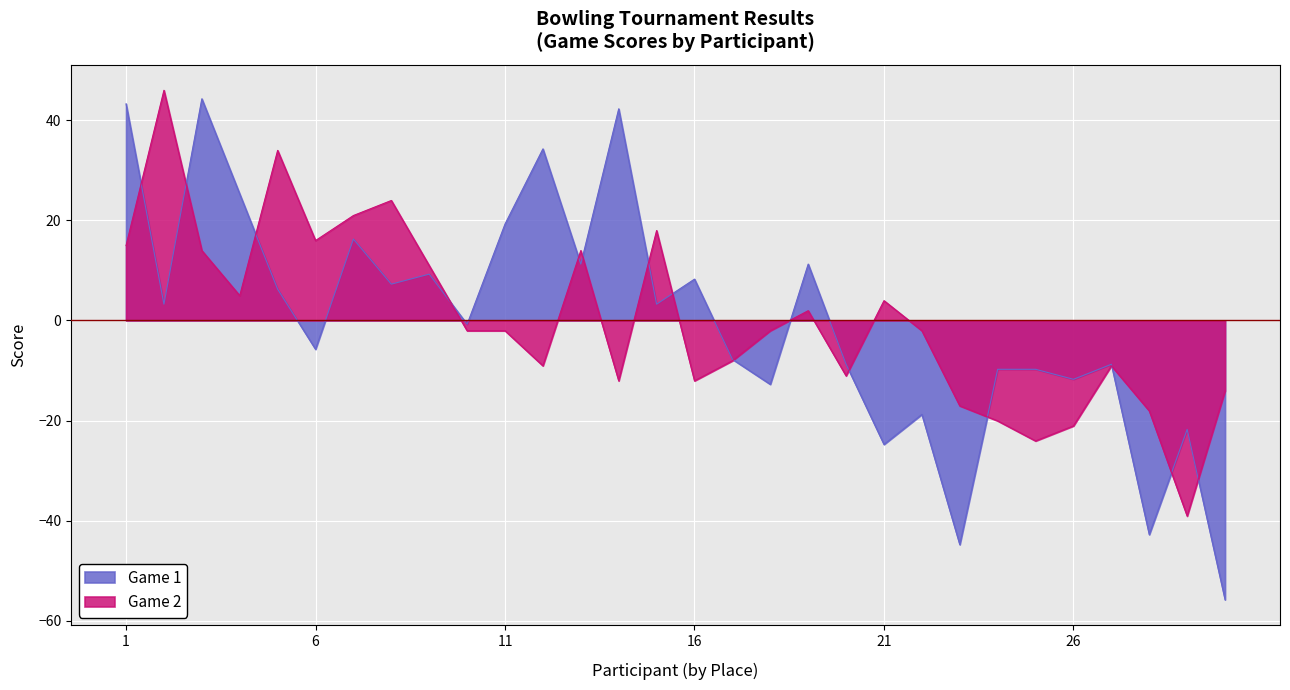

How many negative values does the Game 1 series have?

15